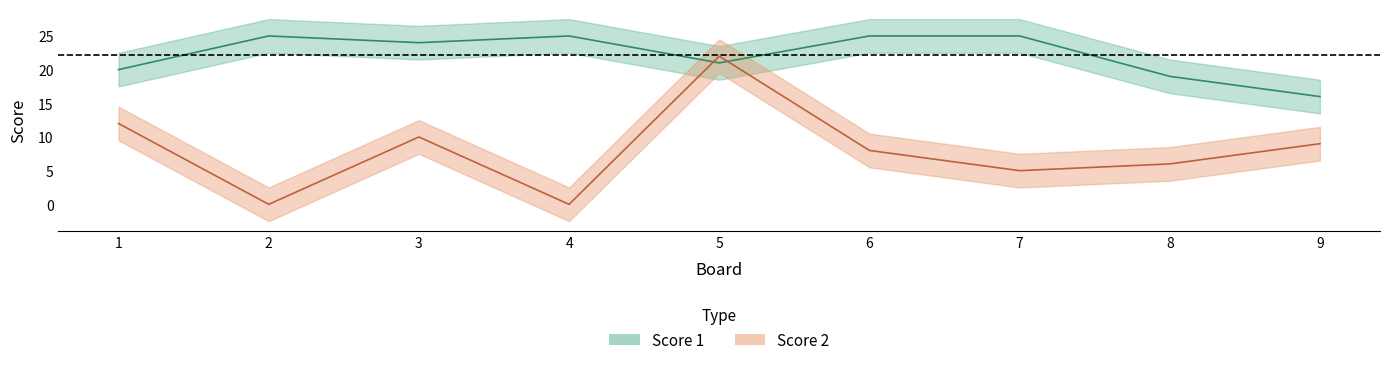

The value of Score 2 at 5 is 22. True or false?

True